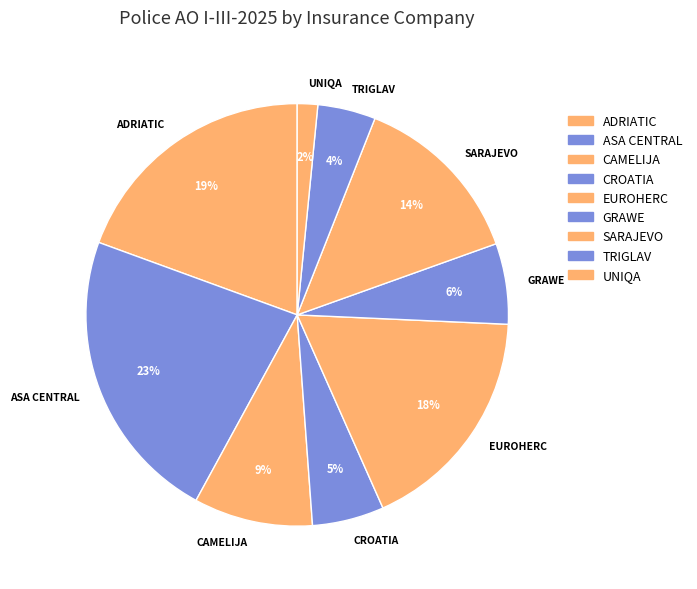

To the nearest percent, what percentage of the pie is TRIGLAV?

4%